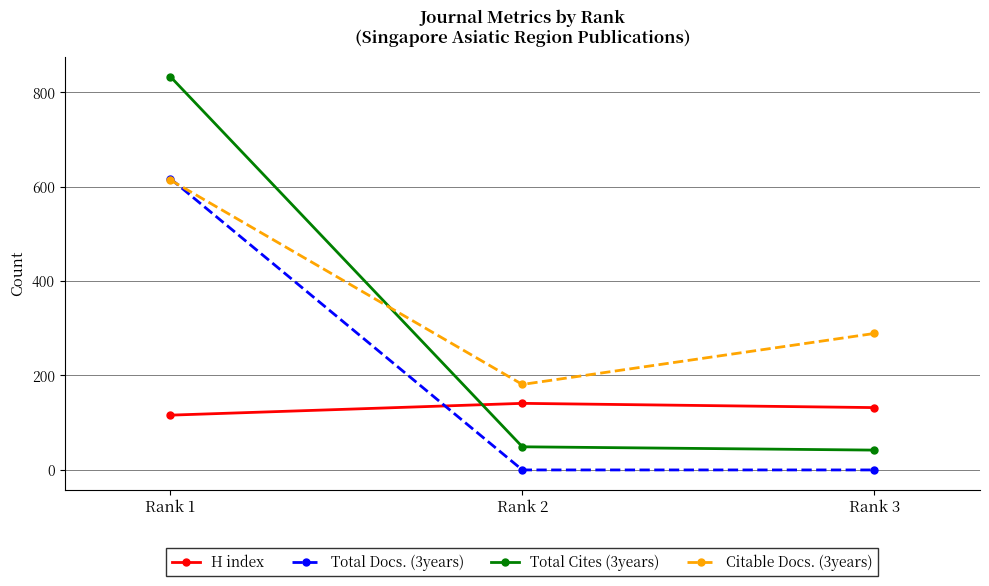

How many H index values are between 116 and 141?

3